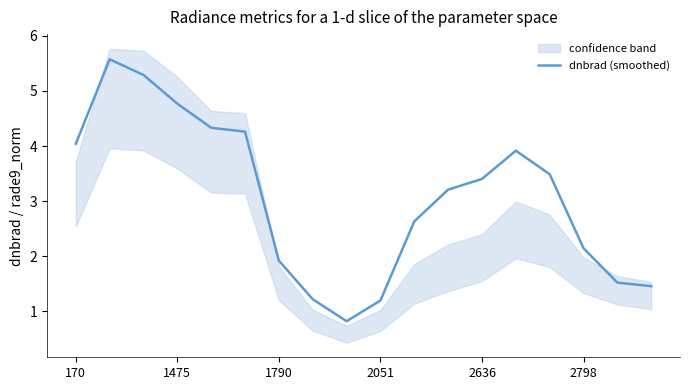

How many lines are shown in the chart?

1